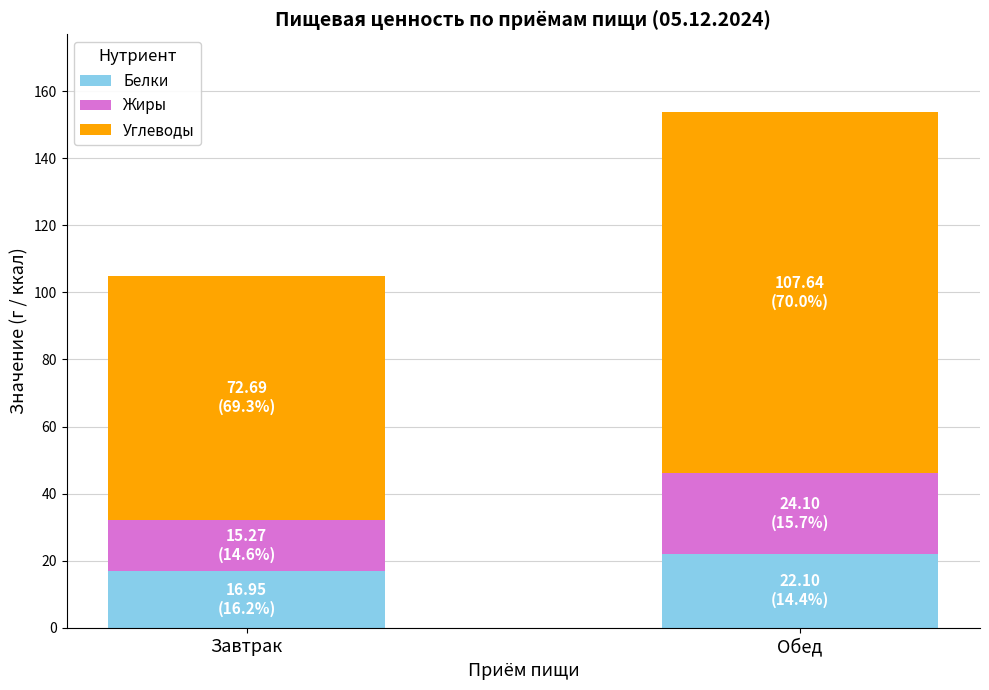

At which category is the sum across all series the highest?

Обед